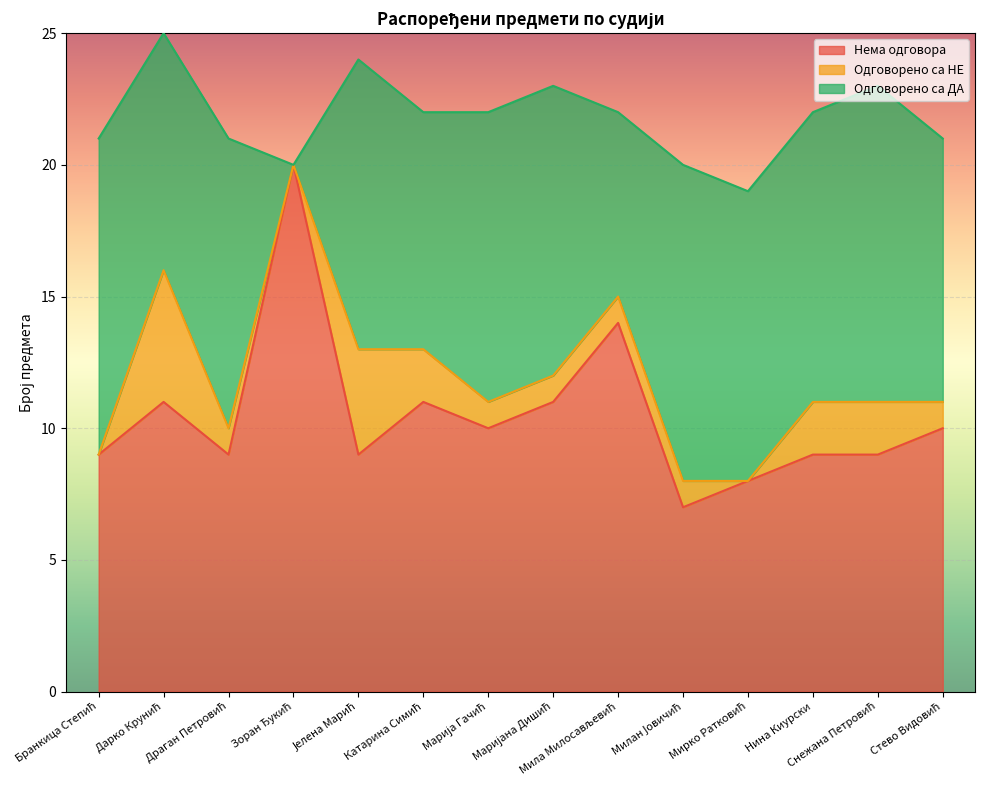

At which category does Одговорено са НЕ reach its first local valley?

Зоран Ђукић